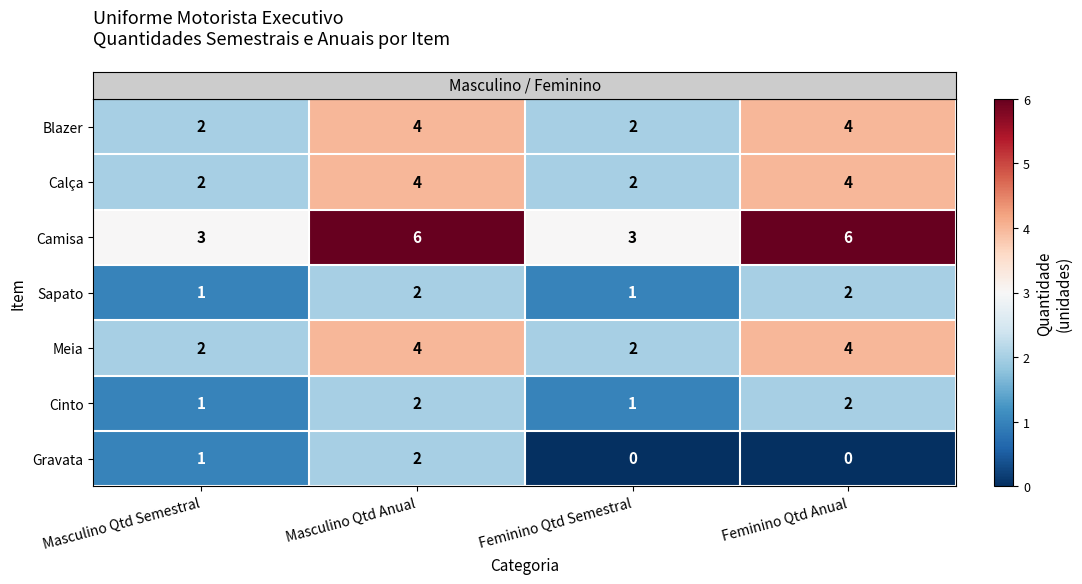

Which series has the widest spread of values?

Camisa